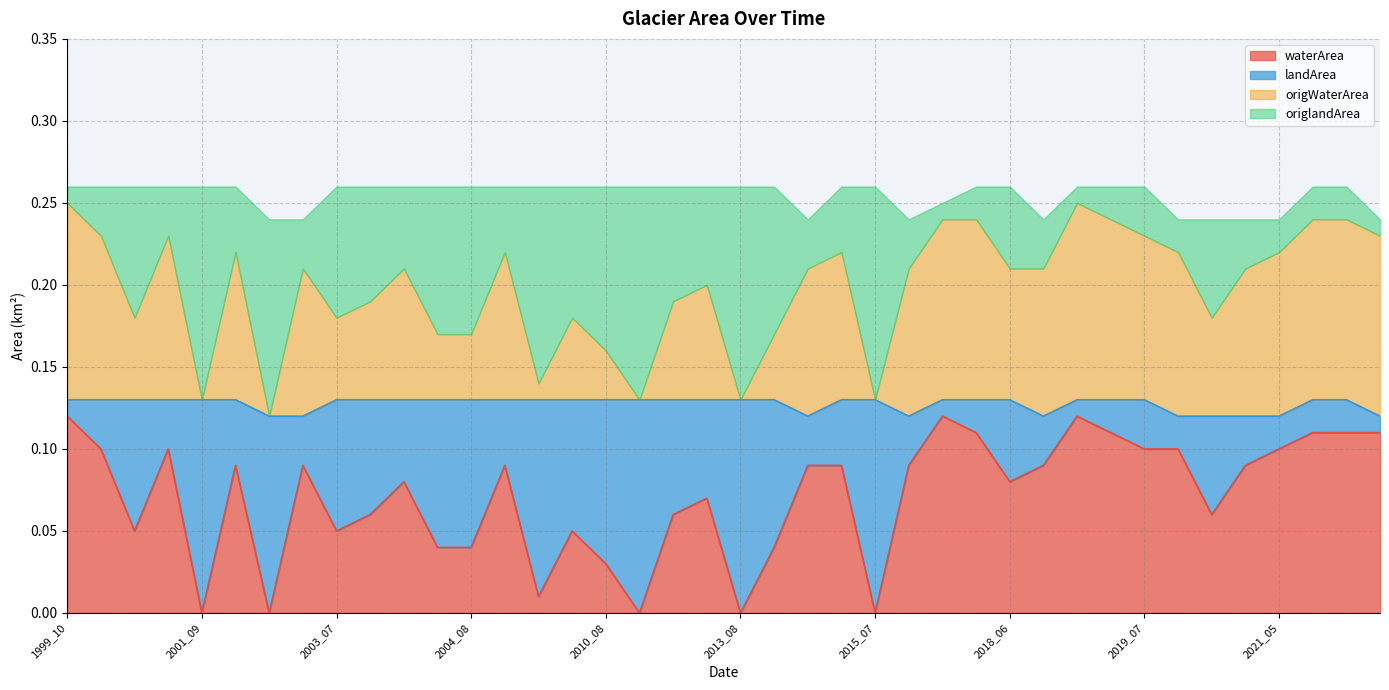

Between 2019_08 and 1999_10, which series saw the biggest shift?

waterArea